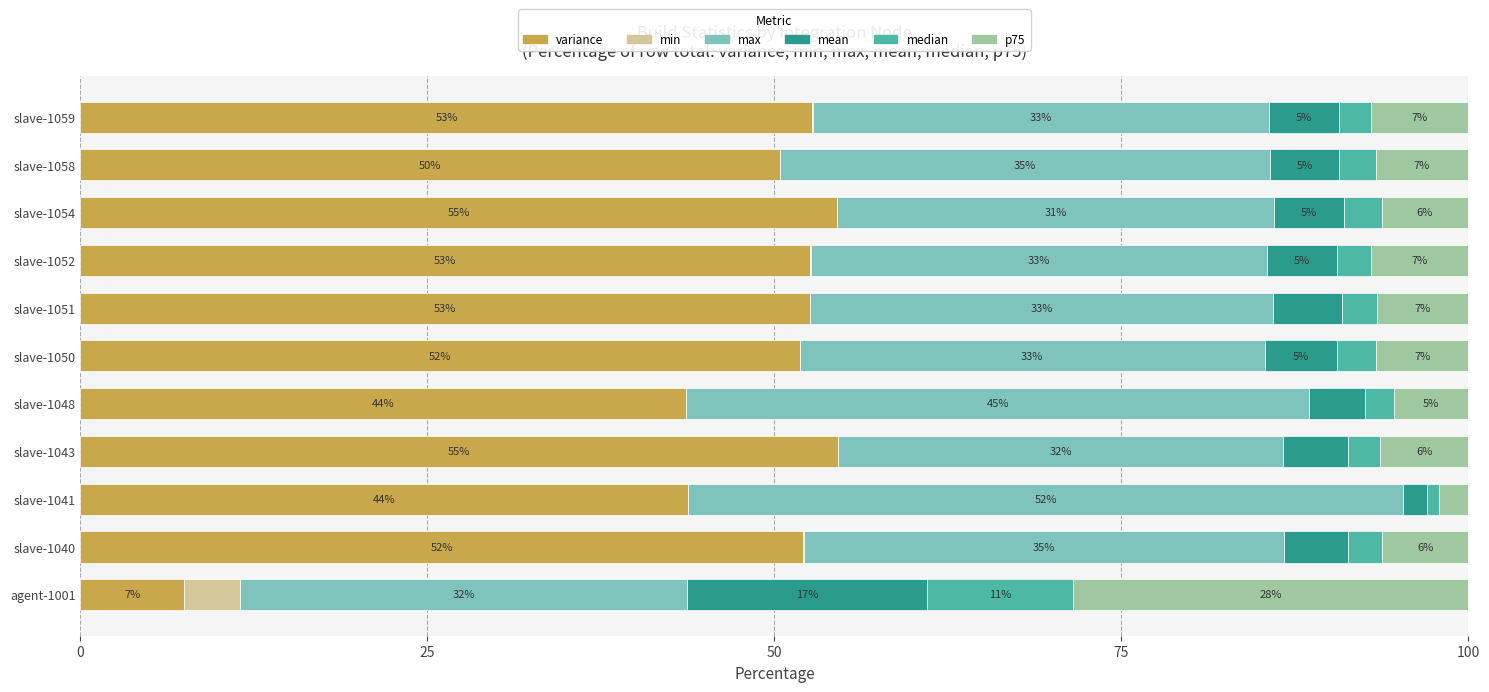

The variance series shows 52.1 at slave-1040. True or false?

True